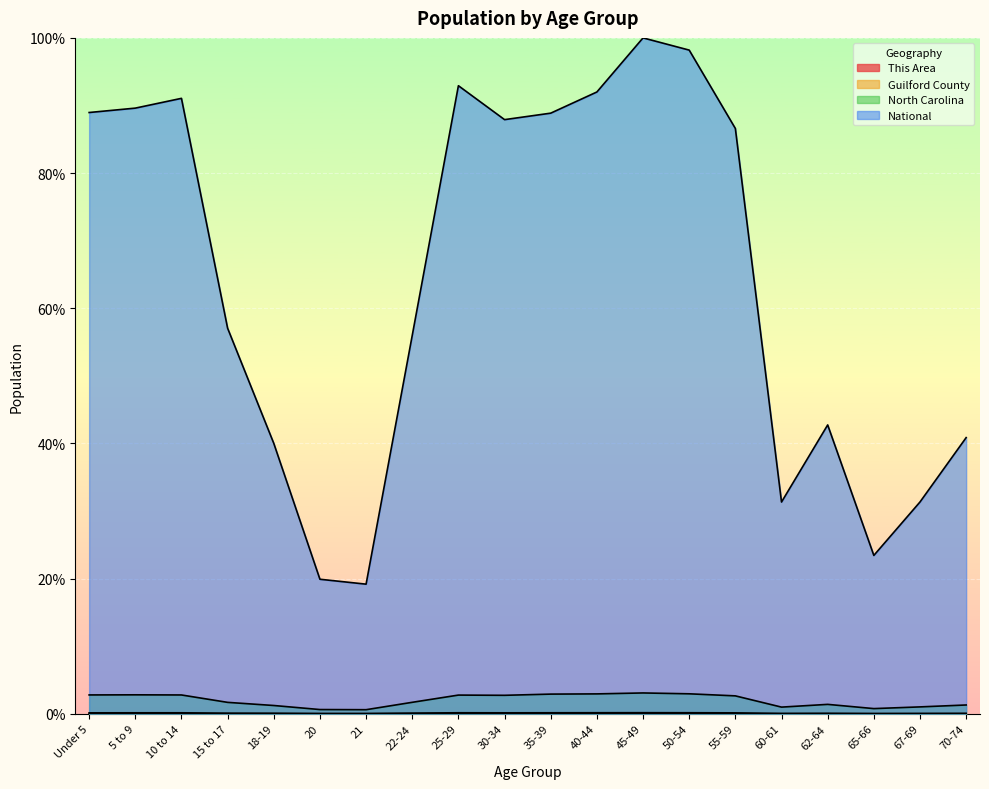

True or false: National and This Area intersect in this chart.

False